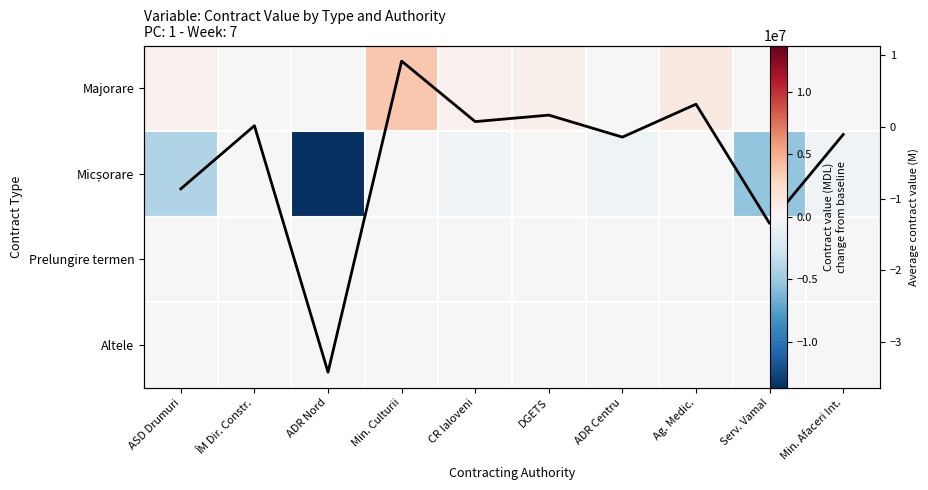

At which category does the chart reach its minimum across all series?

ADR Nord